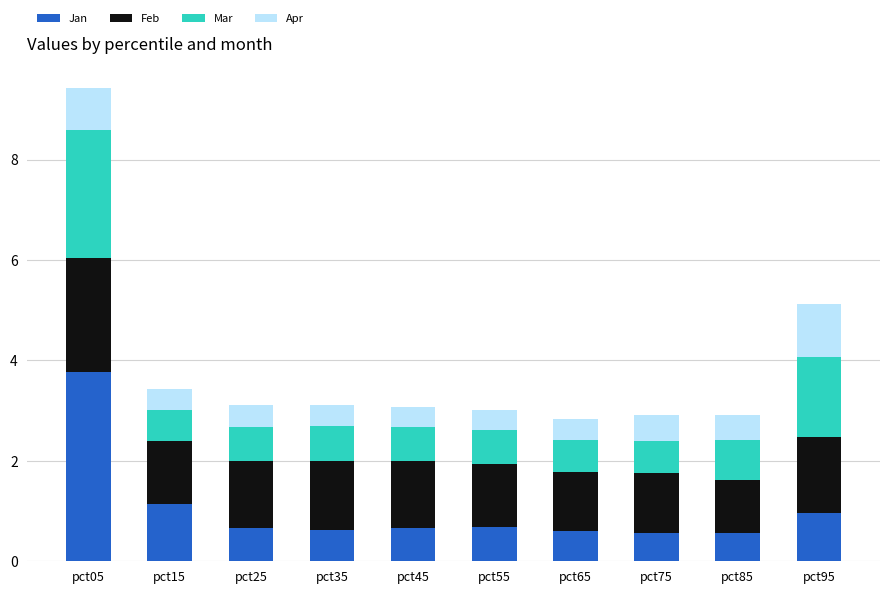

At which category is the sum across all series the highest?

pct05